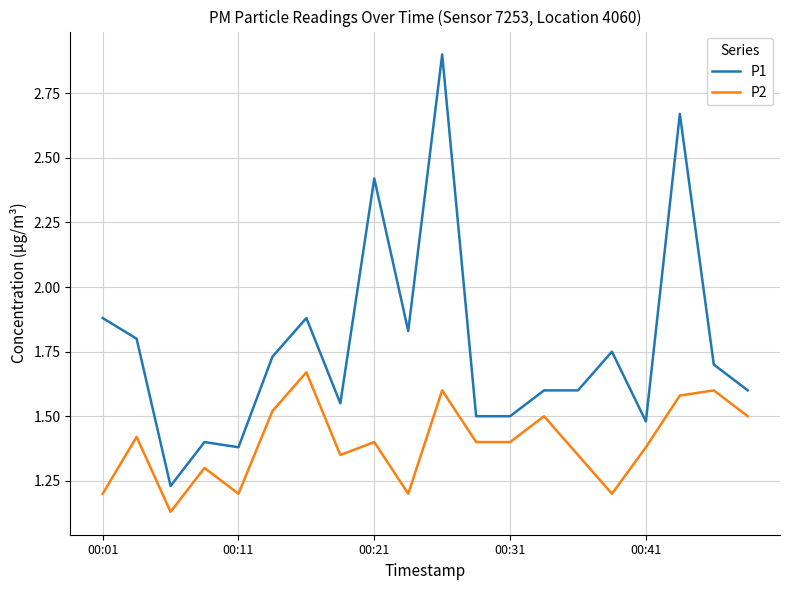

What is the greatest value displayed?

2.9